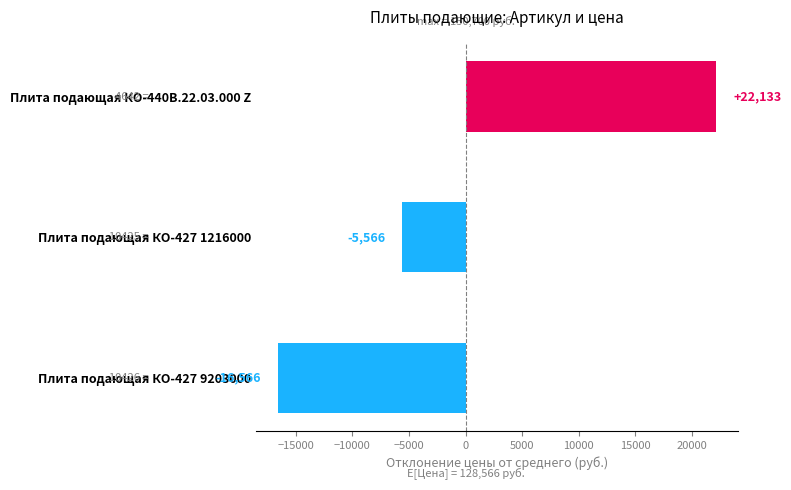

At which label is the value closest to 2783?

Плита подающая КО-427 1216000